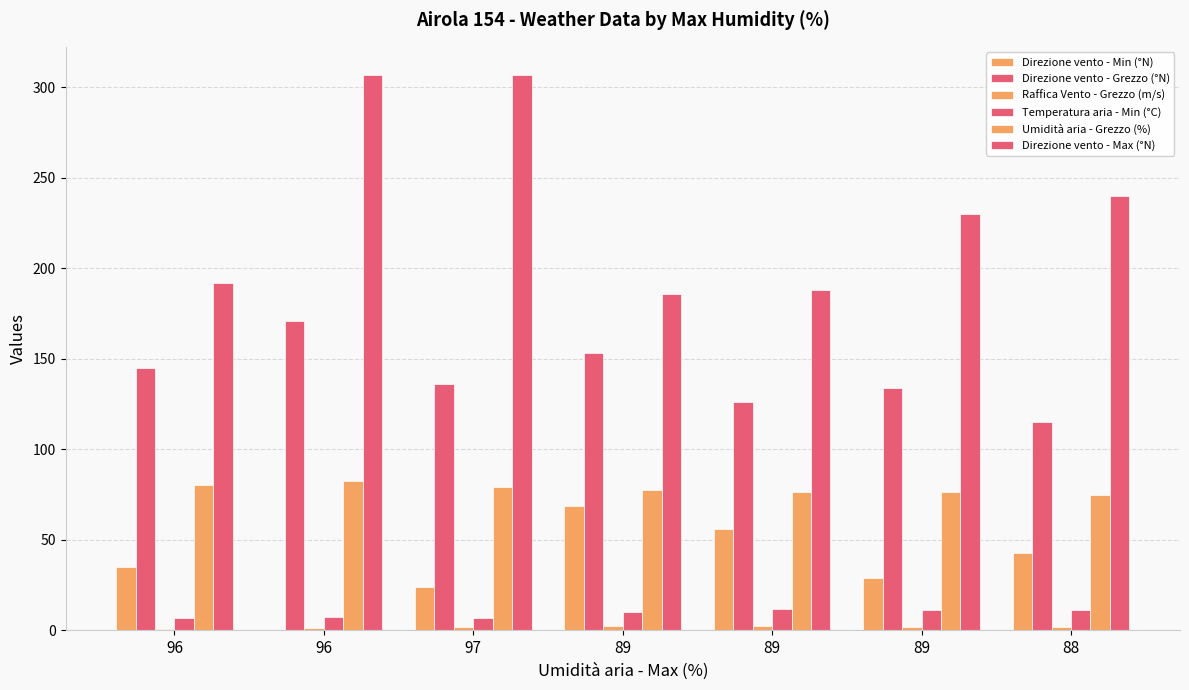

True or false: Direzione vento - Min (°N) has a value of 69.0 at 89.

True